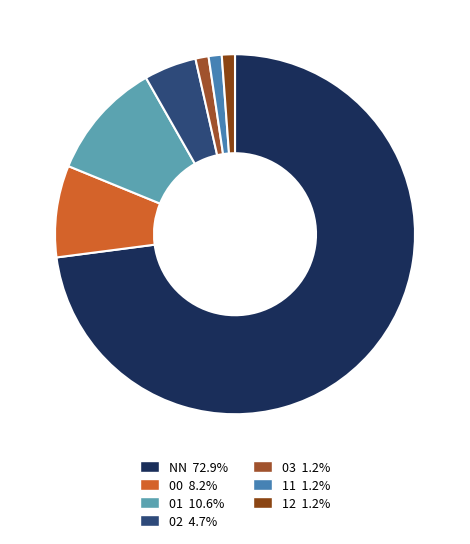

What is the smallest slice in the pie chart?

03